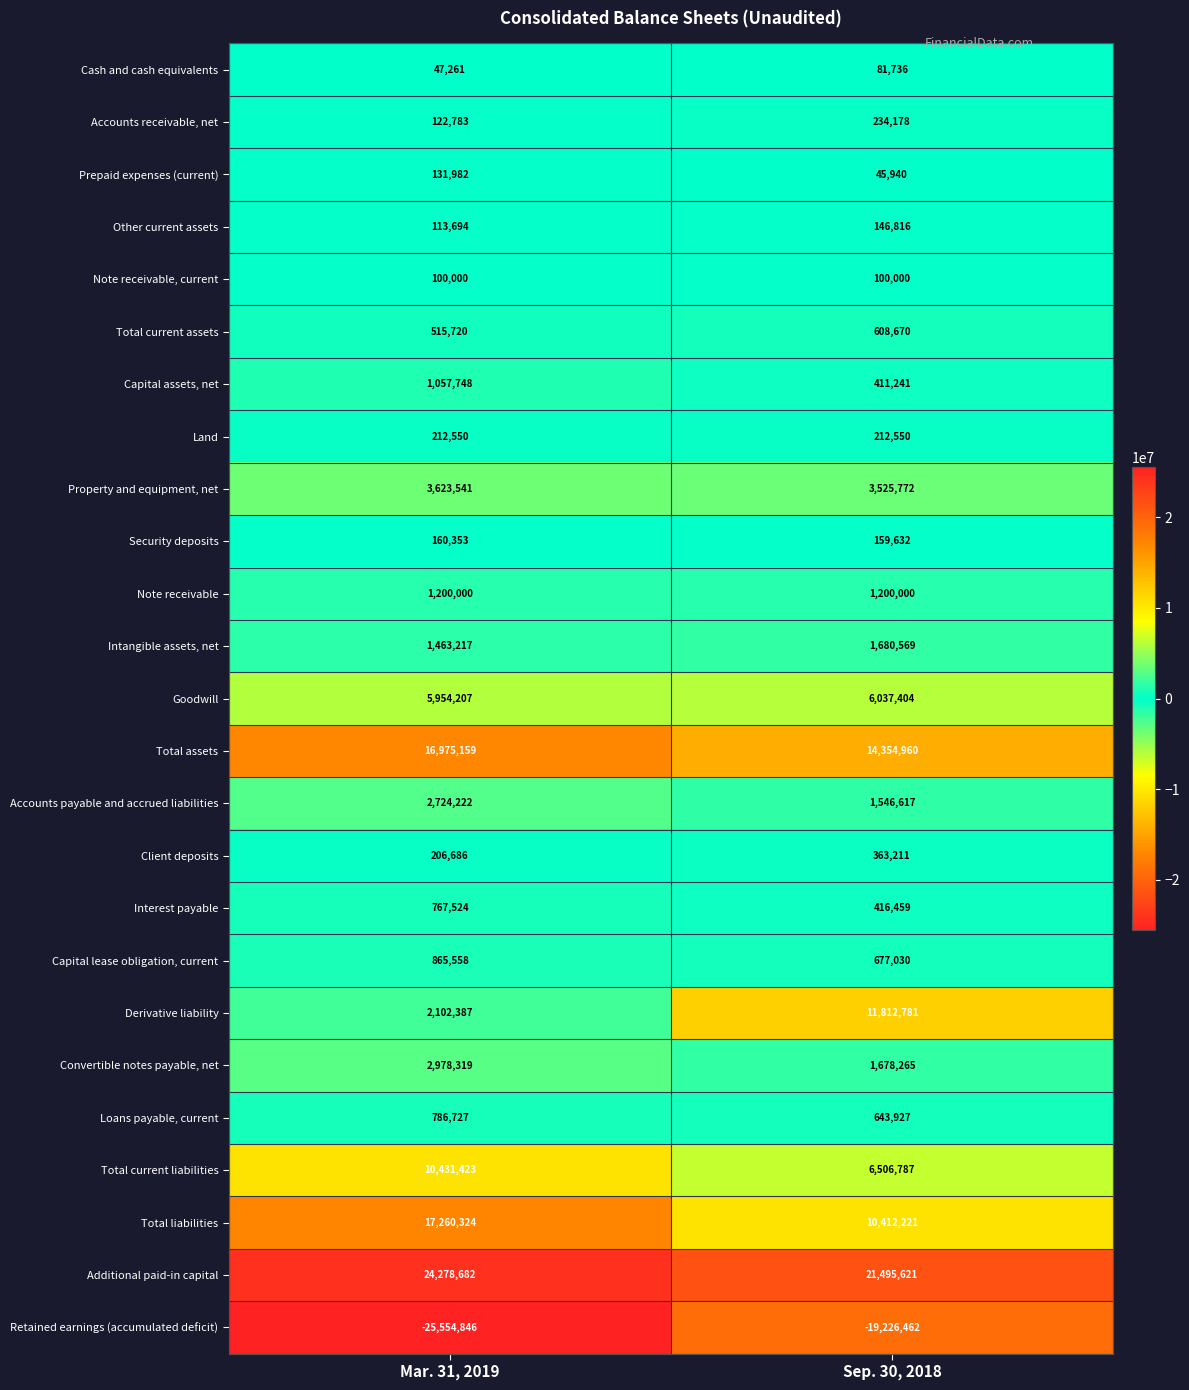

What is the minimum value shown in the chart?

-25554846